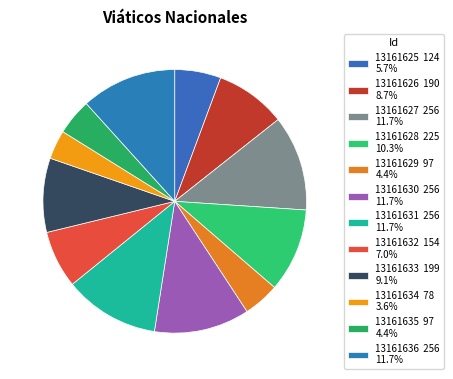

Rank the categories by value from lowest to highest.

13161634, 13161629, 13161635, 13161625, 13161632, 13161626, 13161633, 13161628, 13161627, 13161630, 13161631, 13161636